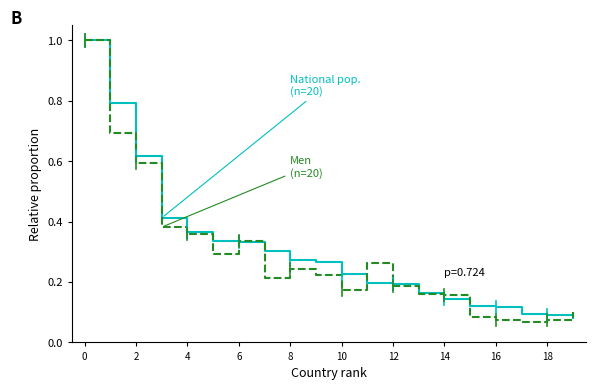

Count the number of data series in this chart.

2